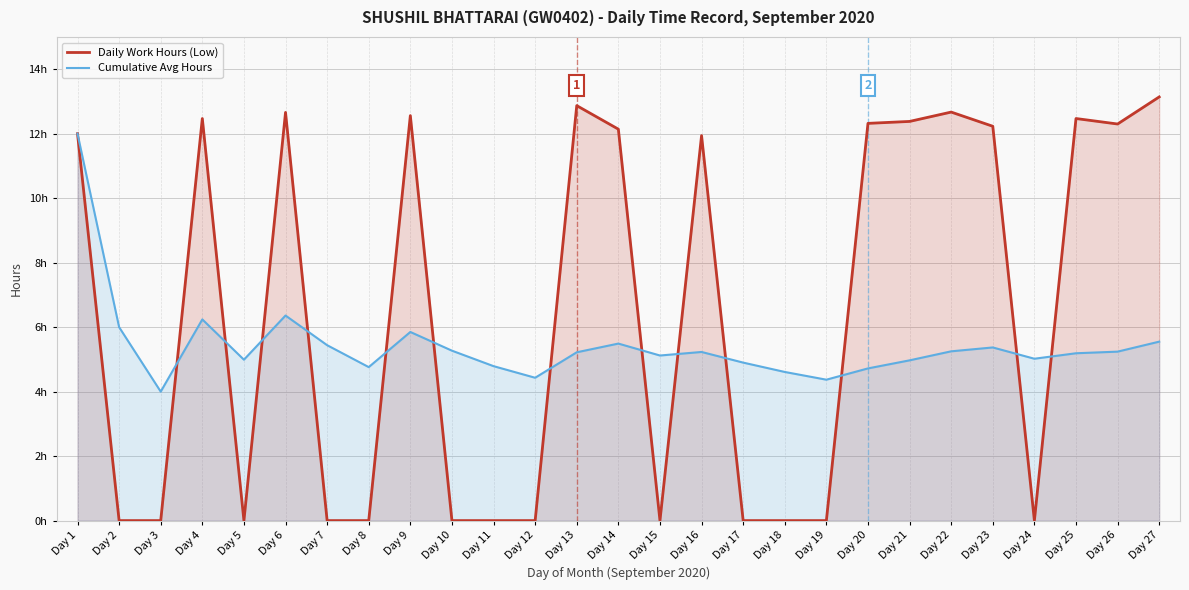

True or false: Daily Work Hours (Low) and Cumulative Avg Hours cross at least once.

True